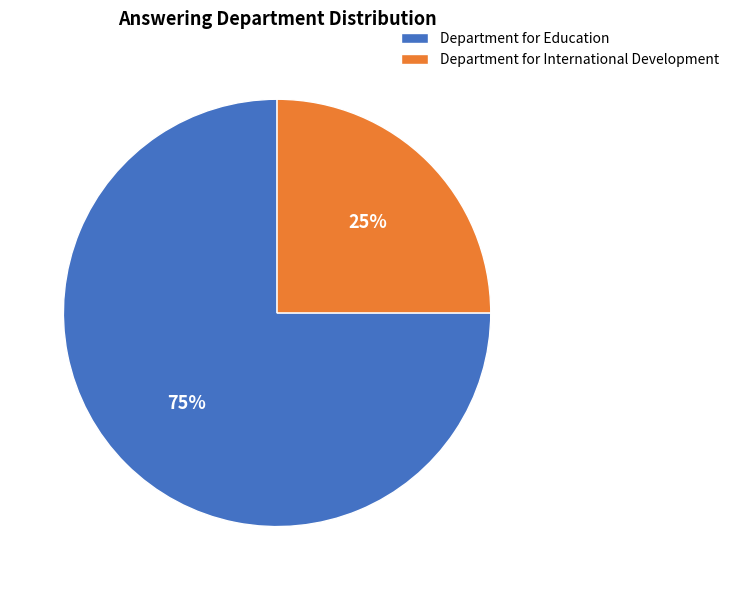

Is Department for Education the majority of the pie?

Yes